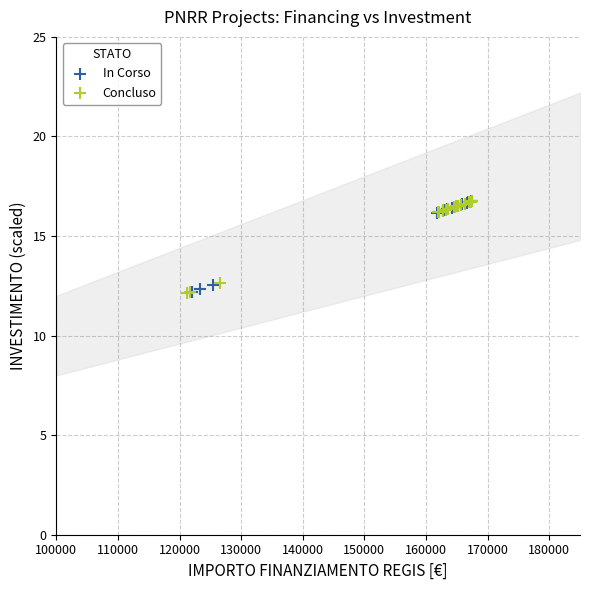

What are all the series names shown in the legend?

In Corso, Concluso